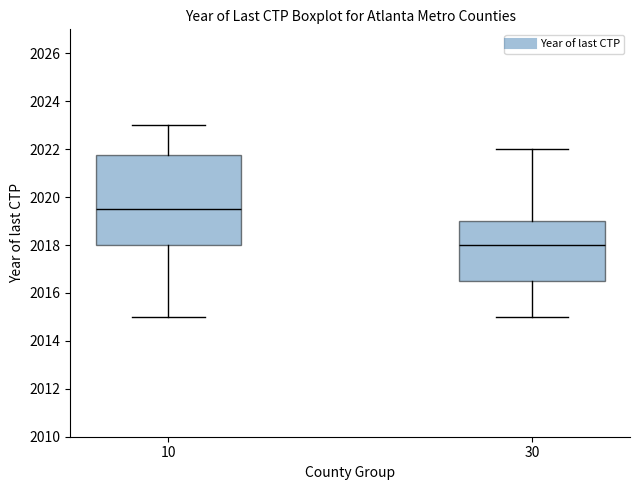

Which box is the tallest, from its lower edge to its upper edge?

10